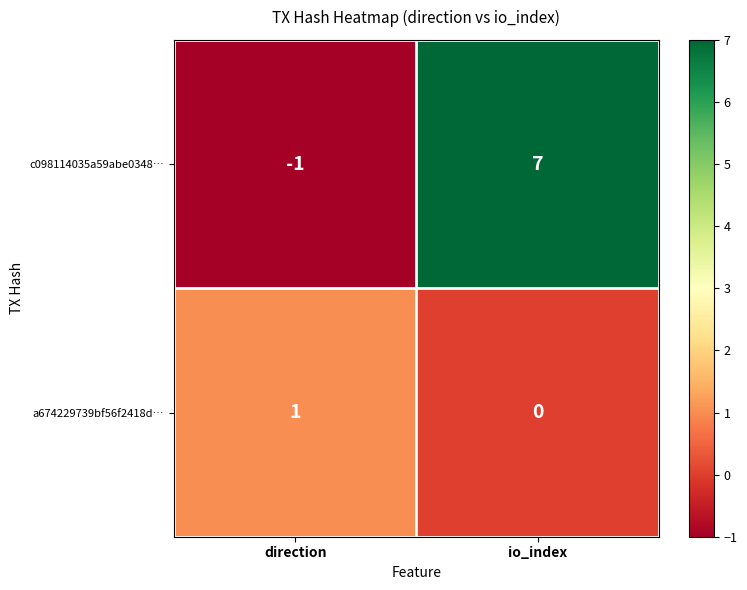

What is the sum of the c098114035a59abe0348… values at direction and io_index?

6